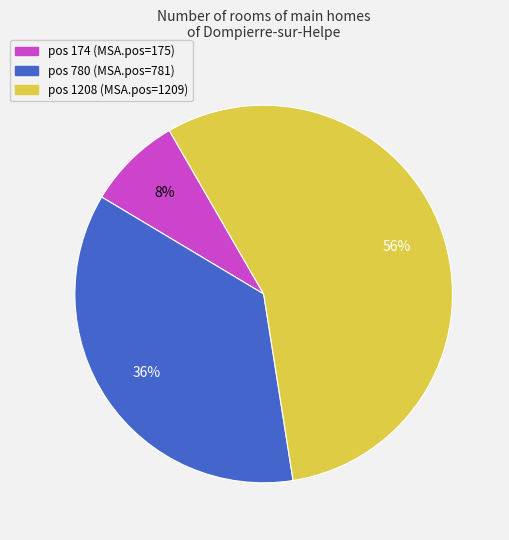

Is there any slice that represents more than half of the pie?

Yes